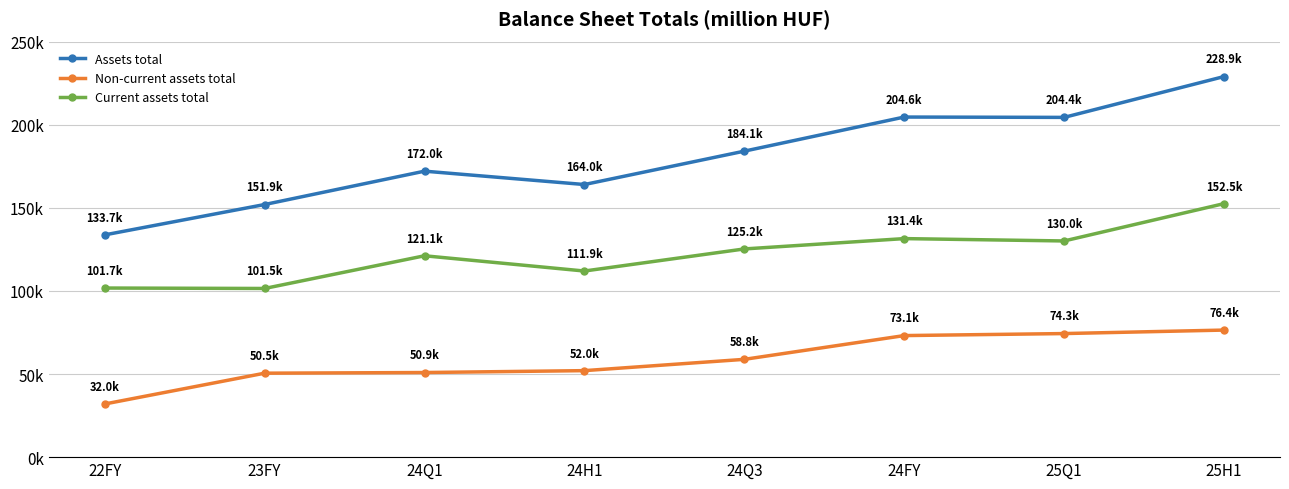

Reading left to right, transcribe all the data shown in this chart.

Assets total: 133684.1	151948.0	172013.0	163977.0	184054.0	204566.0	204362.0	228920.0
Non-current assets total: 31964.8	50497.0	50893.0	52031.0	58821.0	73117.0	74329.0	76428.0
Current assets total: 101719.3	101451.0	121120.0	111946.0	125233.0	131449.0	130033.0	152492.0